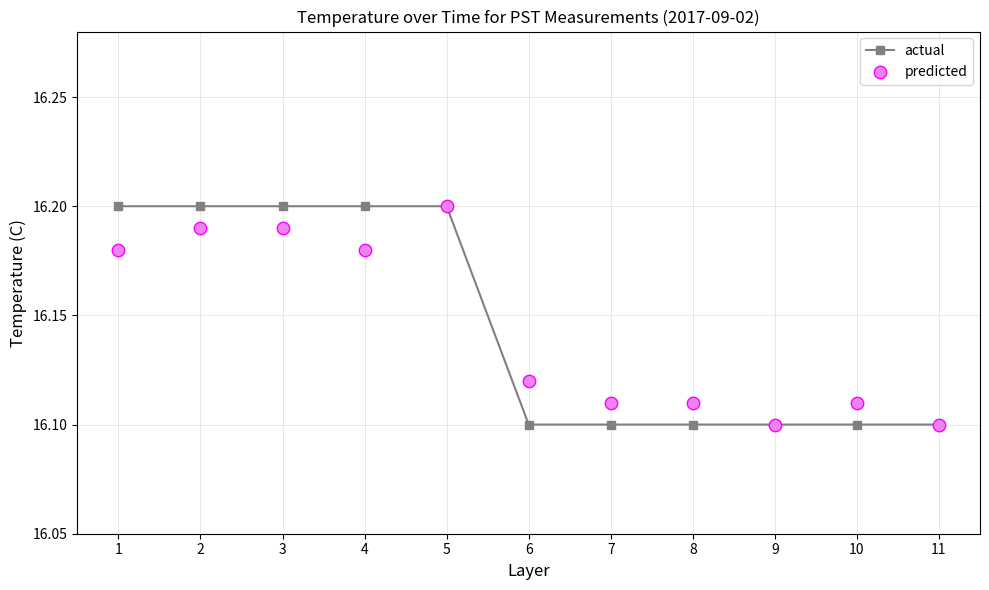

Which series contains the lowest Y value?

actual